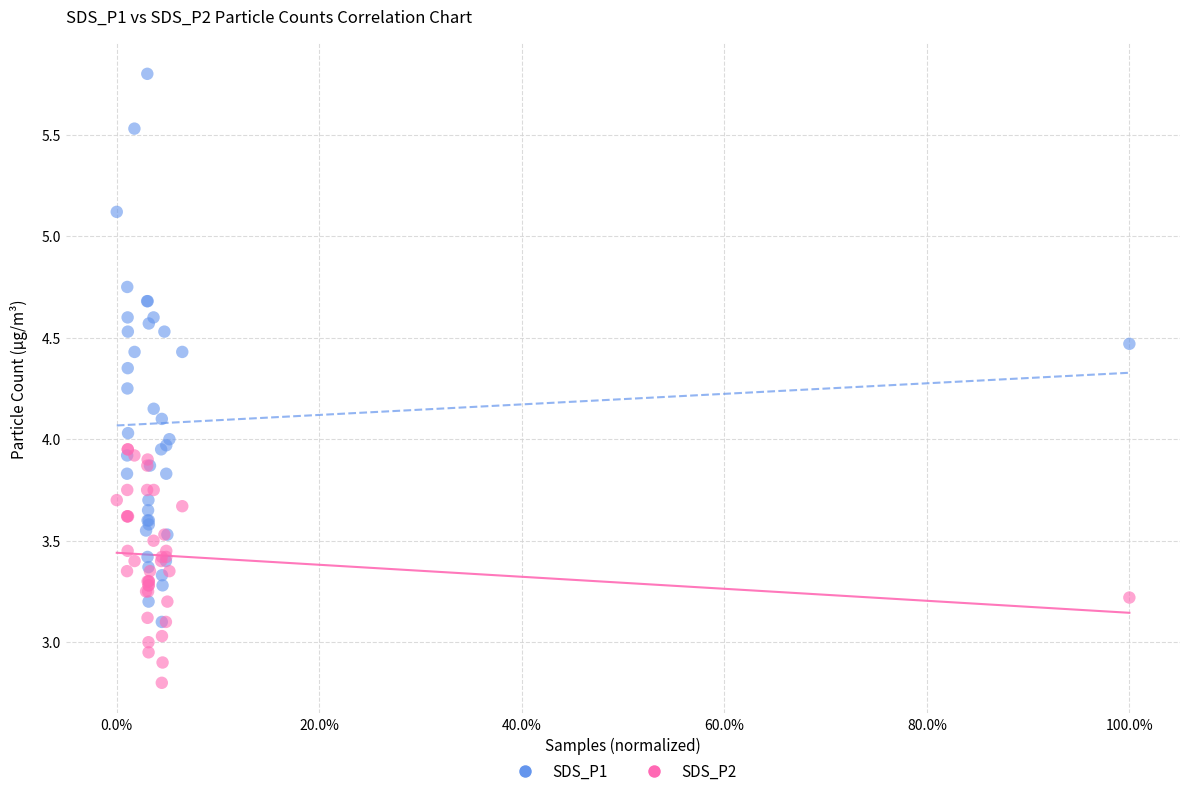

What are all the series names shown in the legend?

SDS_P1, SDS_P2